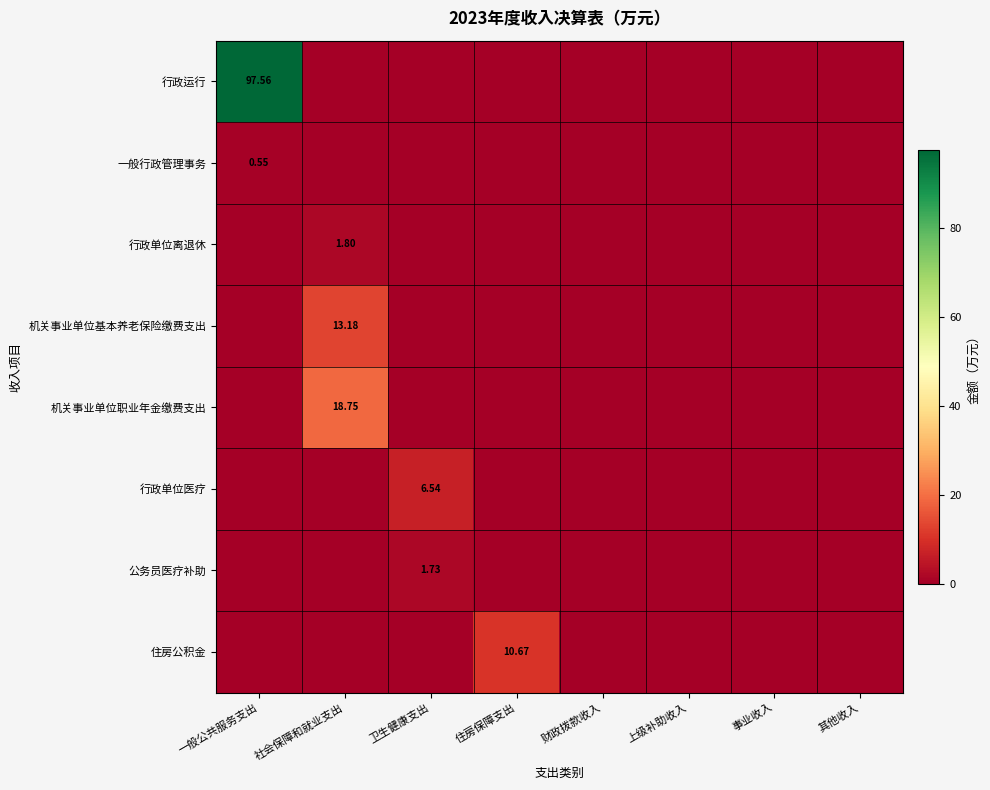

Is it true that 行政运行 equals -33.3 at 上级补助收入?

False